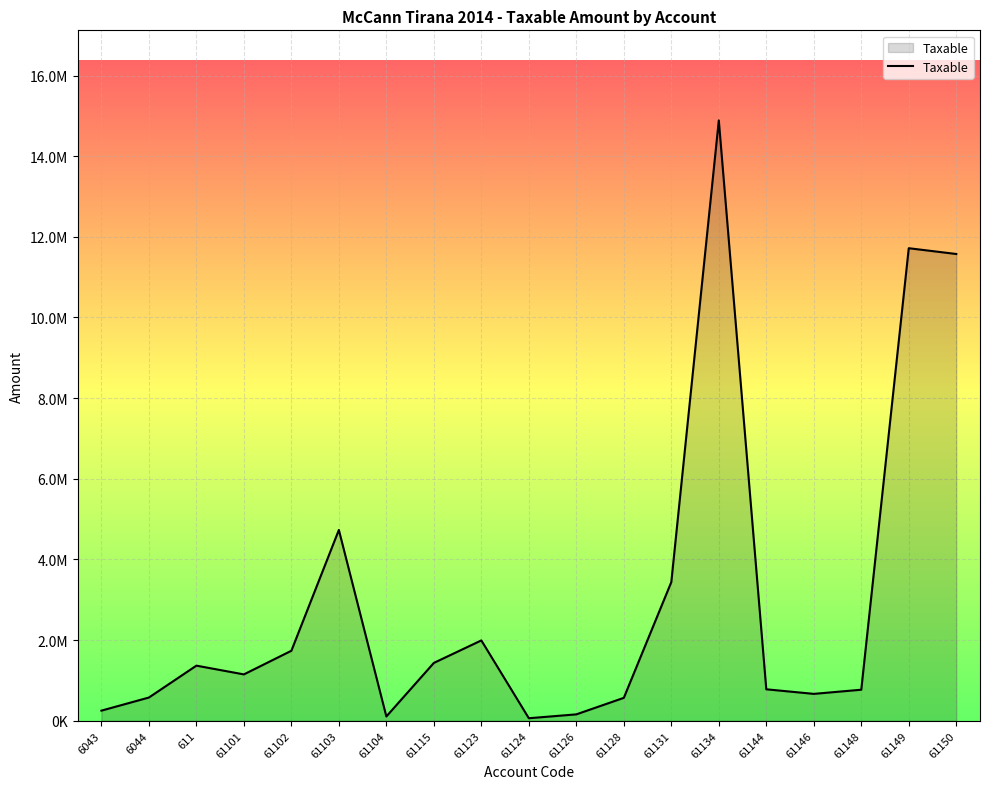

True or false: the data shows 6129495.5 at 61131.

False